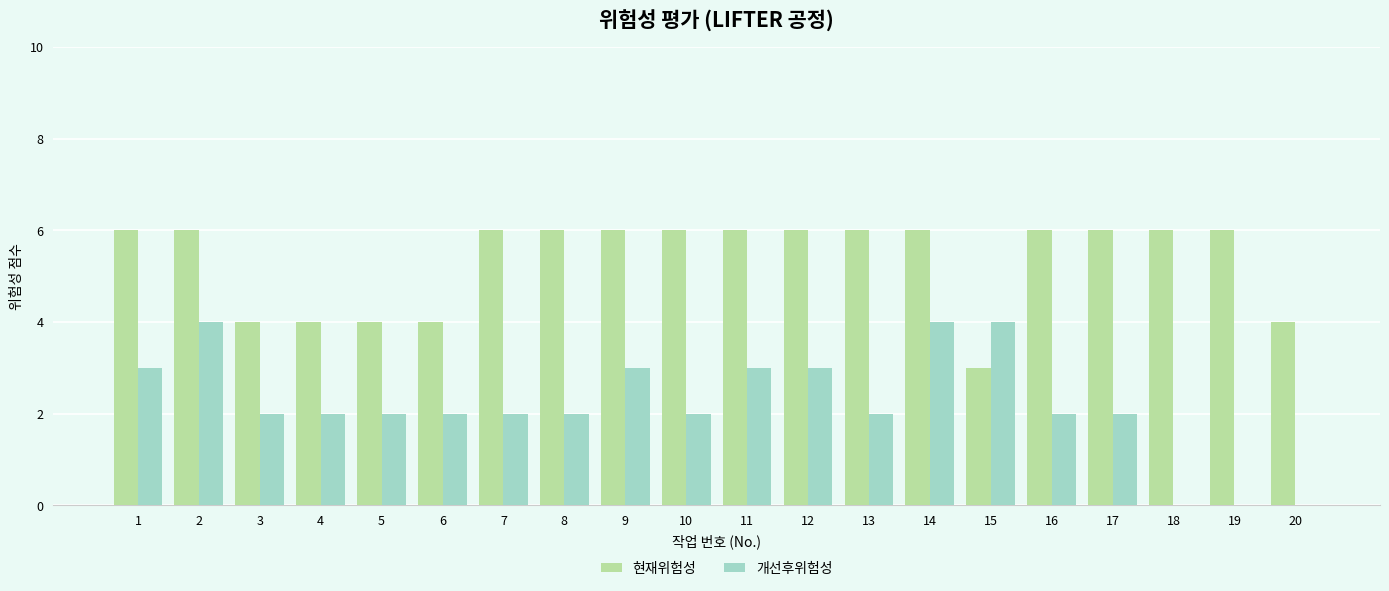

Reading right to left, extract all data points from this chart.

현재위험성: 20=4	19=6	18=6	17=6	16=6	15=3	14=6	13=6	12=6	11=6	10=6	9=6	8=6	7=6	6=4	5=4	4=4	3=4	2=6	1=6
개선후위험성: 20=0	19=0	18=0	17=2	16=2	15=4	14=4	13=2	12=3	11=3	10=2	9=3	8=2	7=2	6=2	5=2	4=2	3=2	2=4	1=3